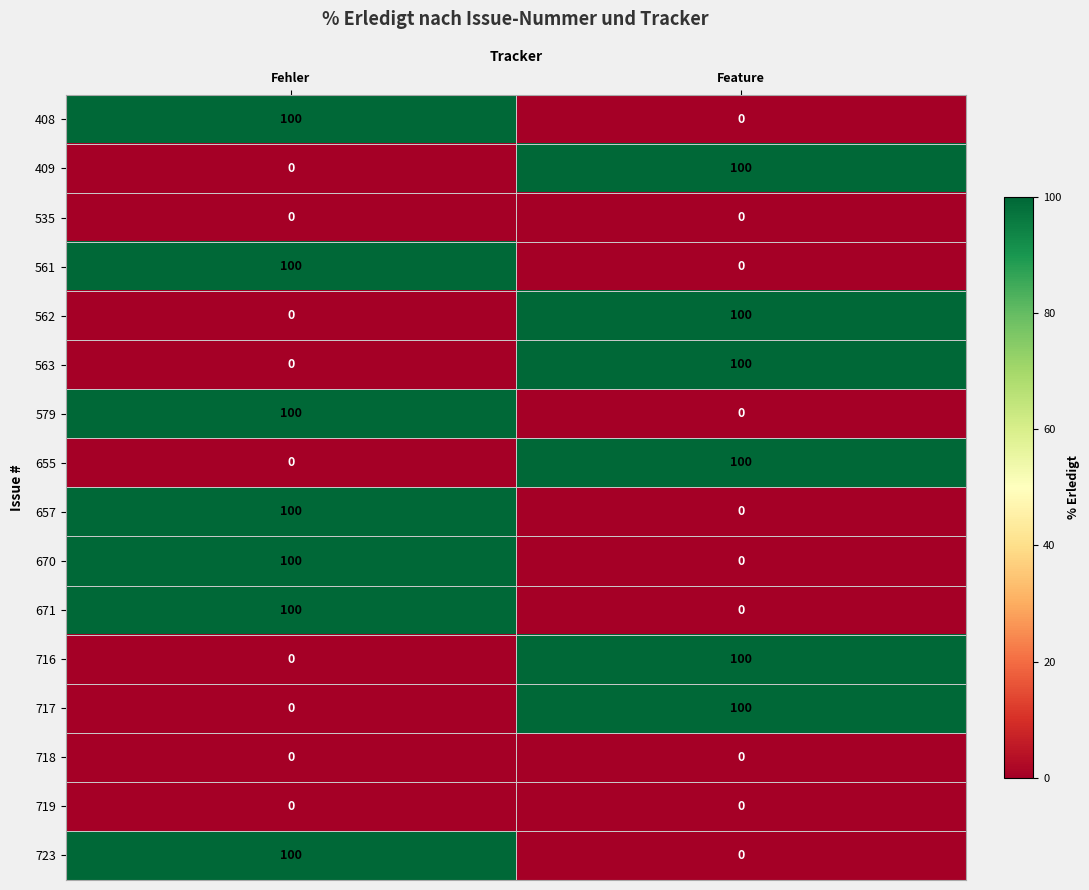

Rank the categories by 409 value from highest to lowest.

Feature, Fehler